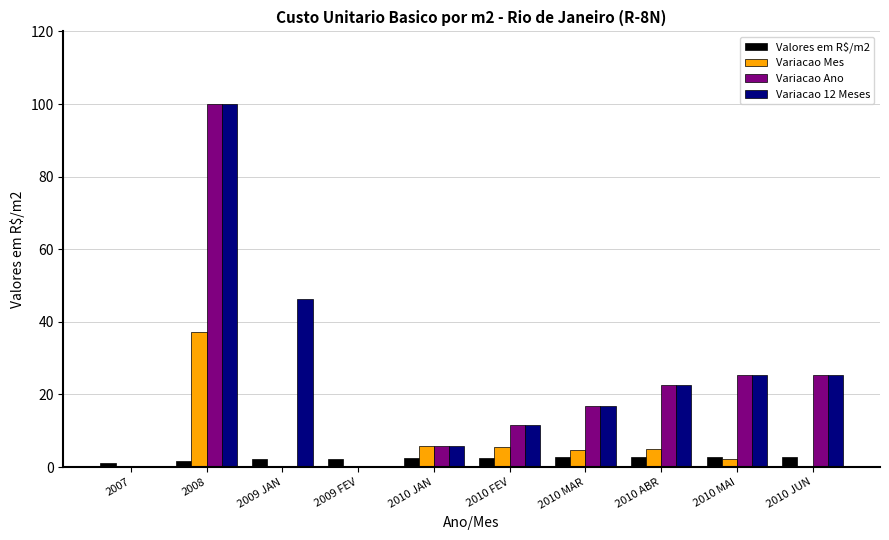

What is the greatest value displayed?

100.0